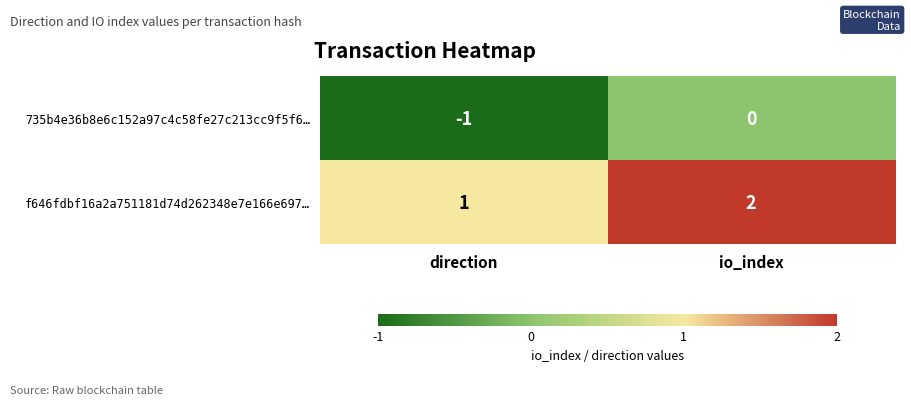

At which label does 735b4e36b8e6c152a97c4c58fe27c213cc9f5f6… reach its minimum?

direction